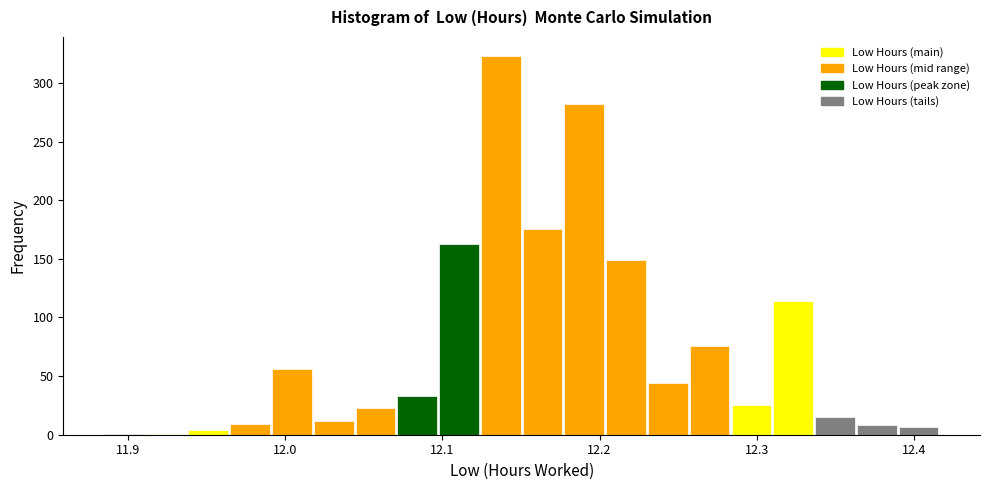

Read against the x-axis, roughly where is the centre of the tallest bar?

12.14